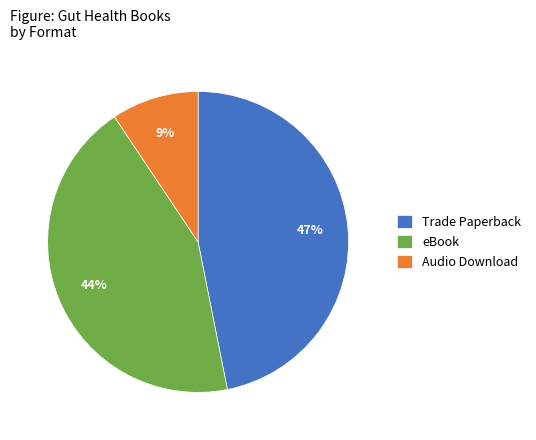

What is the largest slice in the pie chart?

Trade Paperback